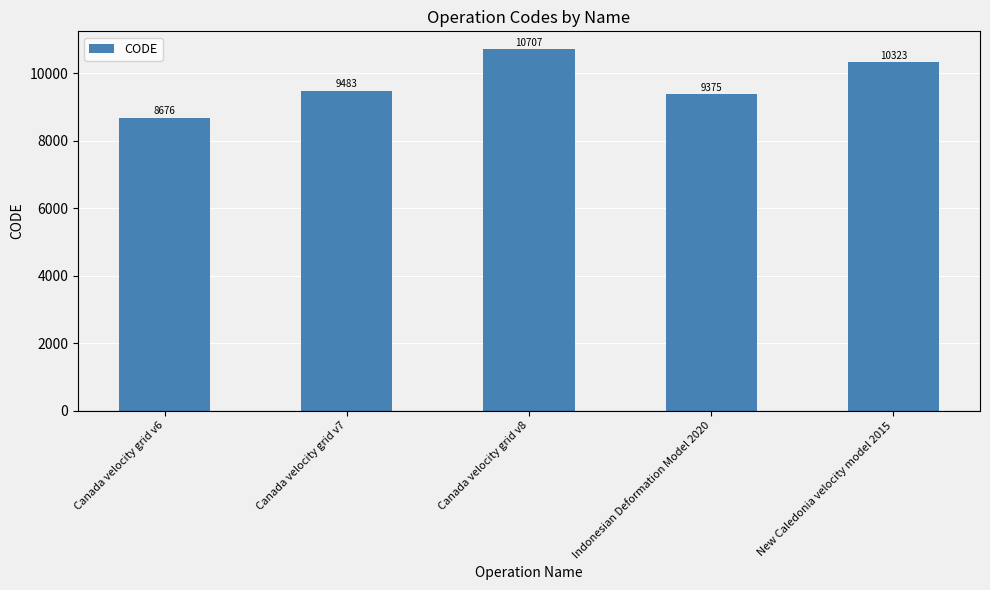

How many values are below 9483?

2